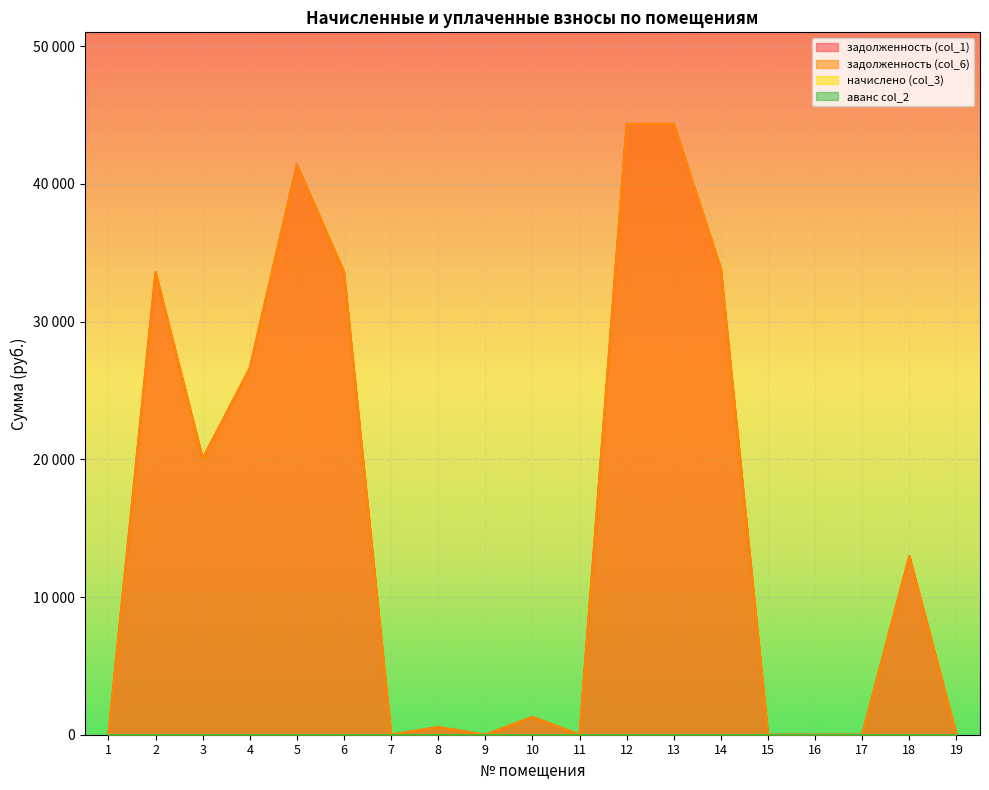

What is the sum of the задолженность (col_1) values at 2 and 7?

33598.8